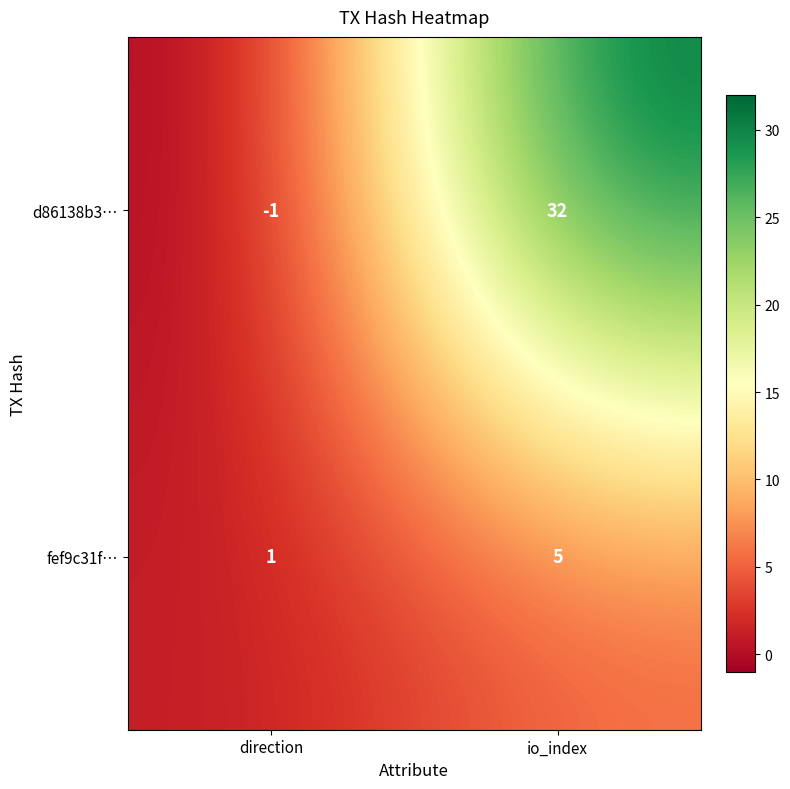

List the series in order of their overall mean, highest first.

d86138b3…, fef9c31f…